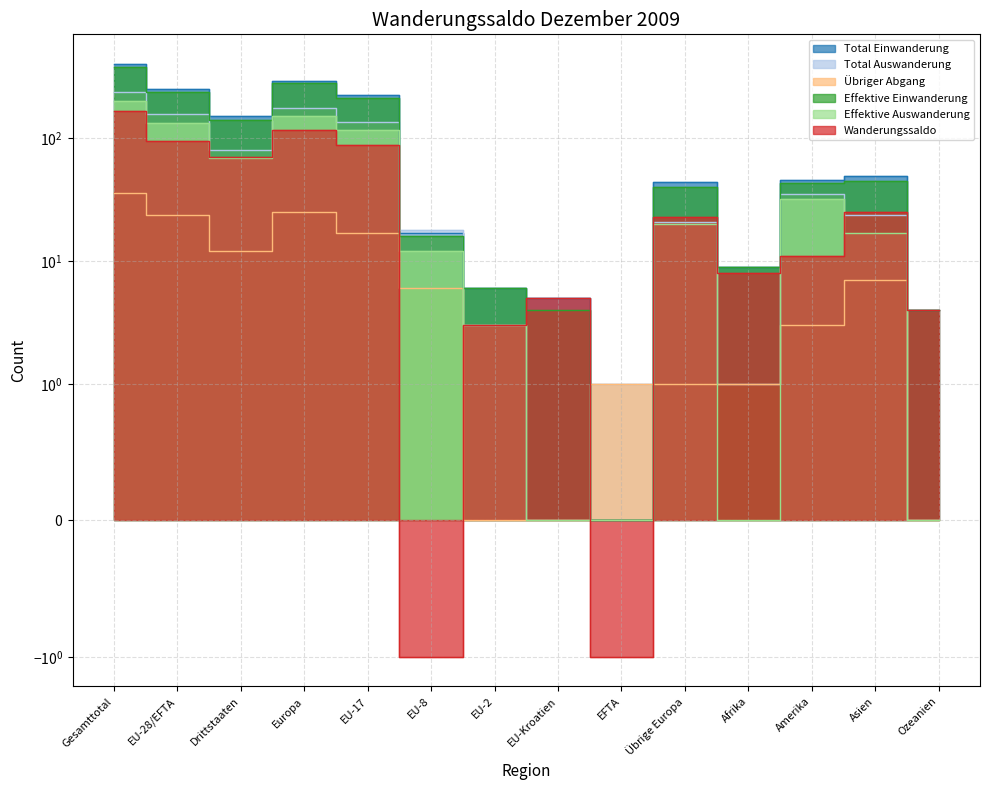

Where does the Total Auswanderung series first go above 24?

Gesamttotal